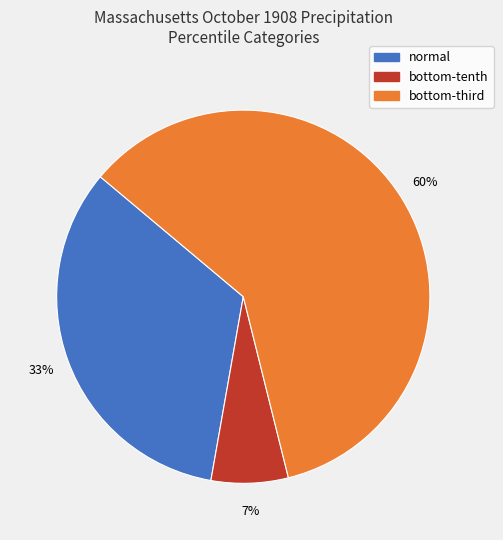

Count the number of slices in the pie.

3